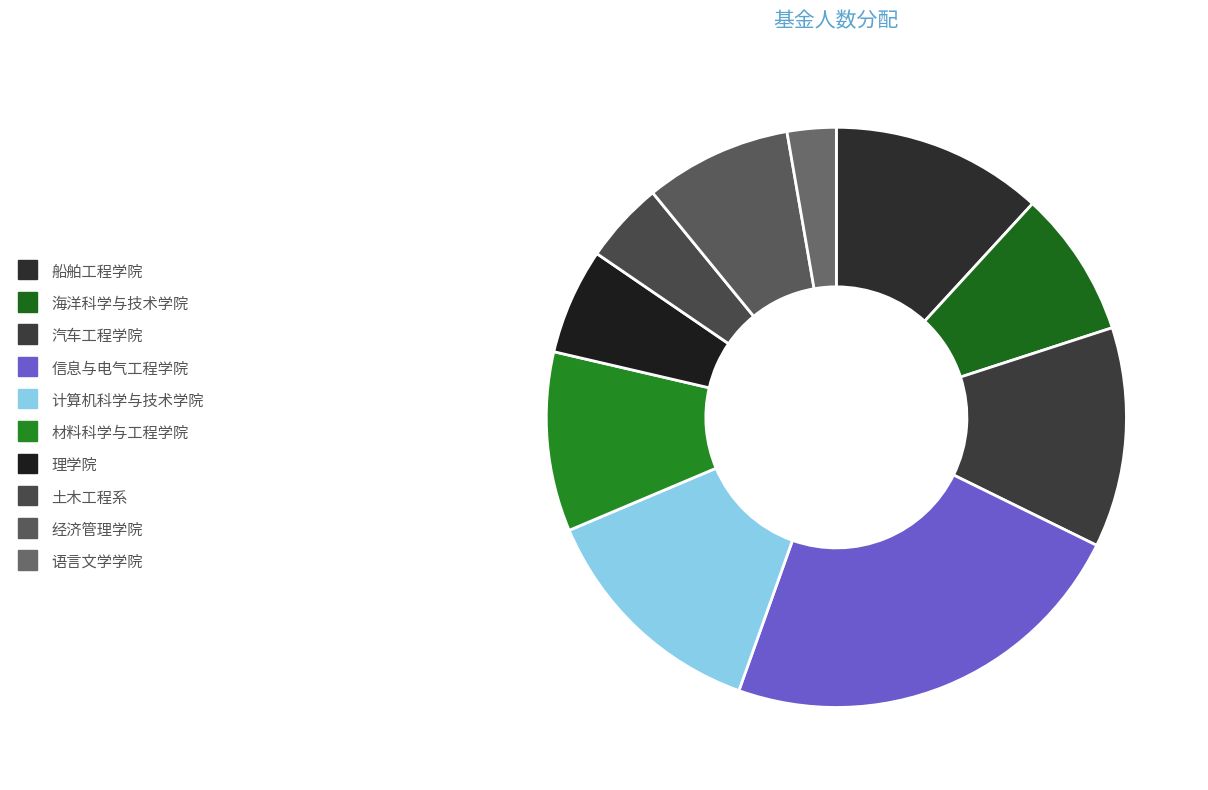

Count the number of slices in the pie.

10